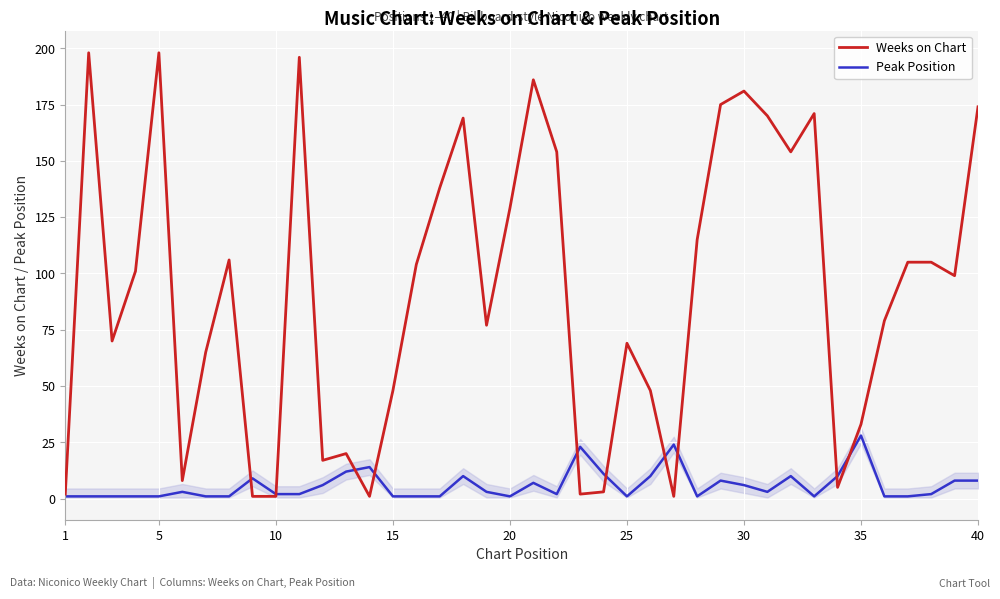

Rank the series by their maximum value, from lowest to highest.

Peak Position, Weeks on Chart